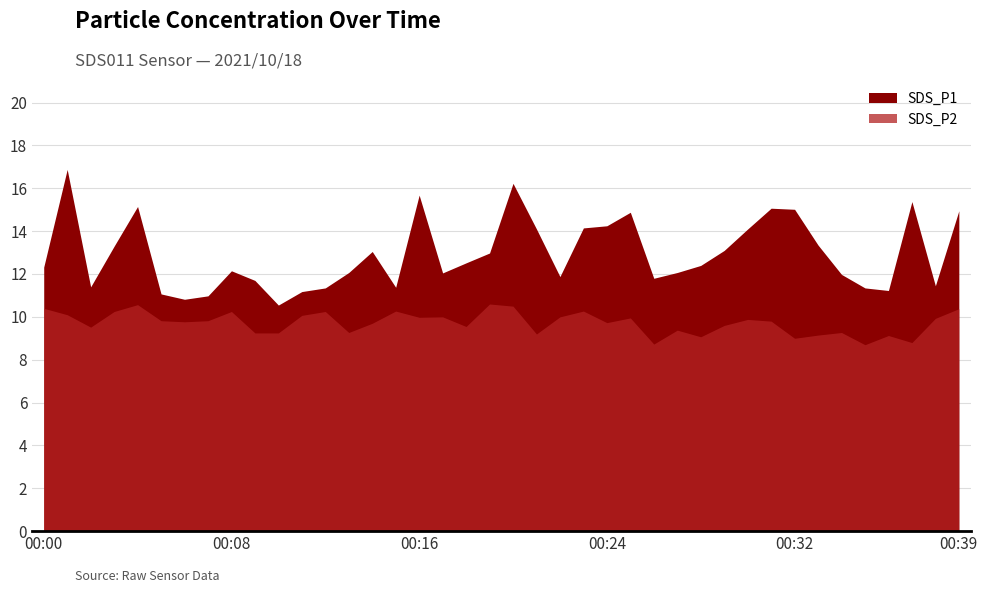

Which category has the highest value in the SDS_P2 series?

00:20